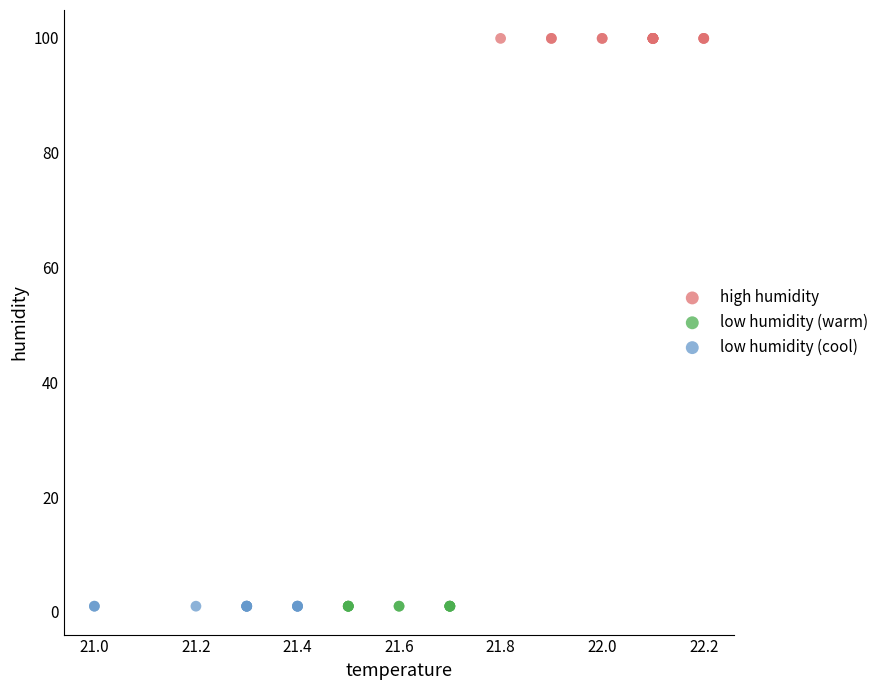

Which series contains the highest Y value?

high humidity